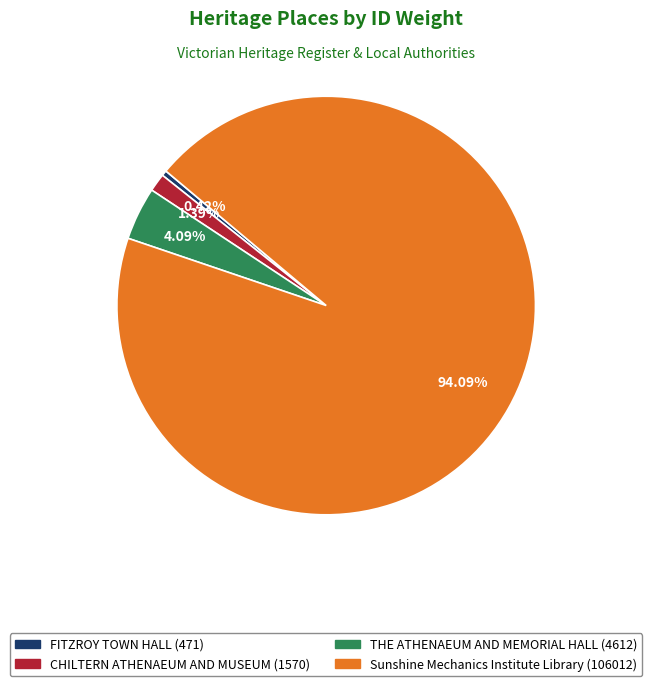

How many segments does this pie chart have?

4